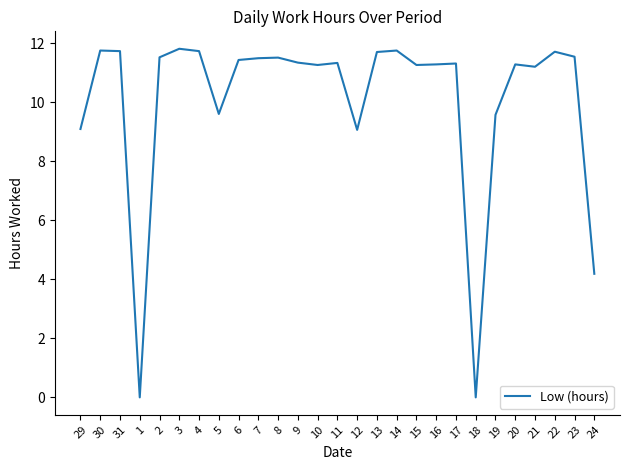

True or false: the data shows 11.8 at 30.

True